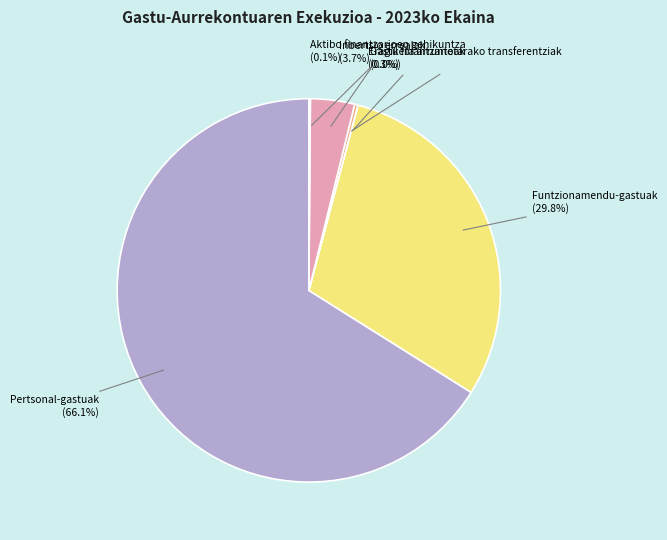

Is there any slice that represents more than half of the pie?

Yes